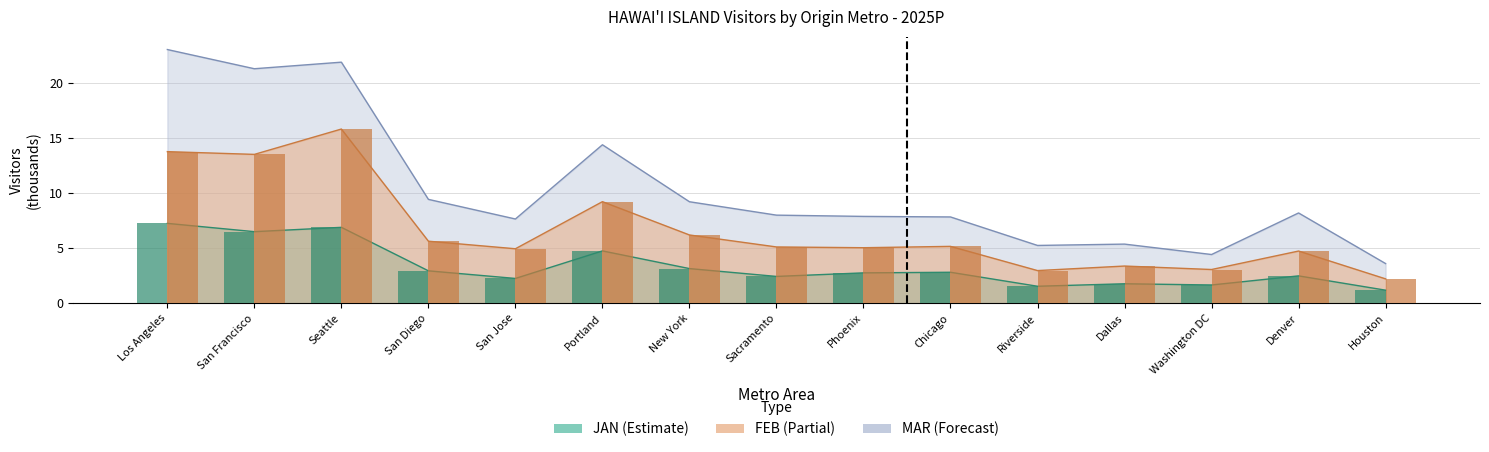

What is the maximum value shown in the chart?

23.1